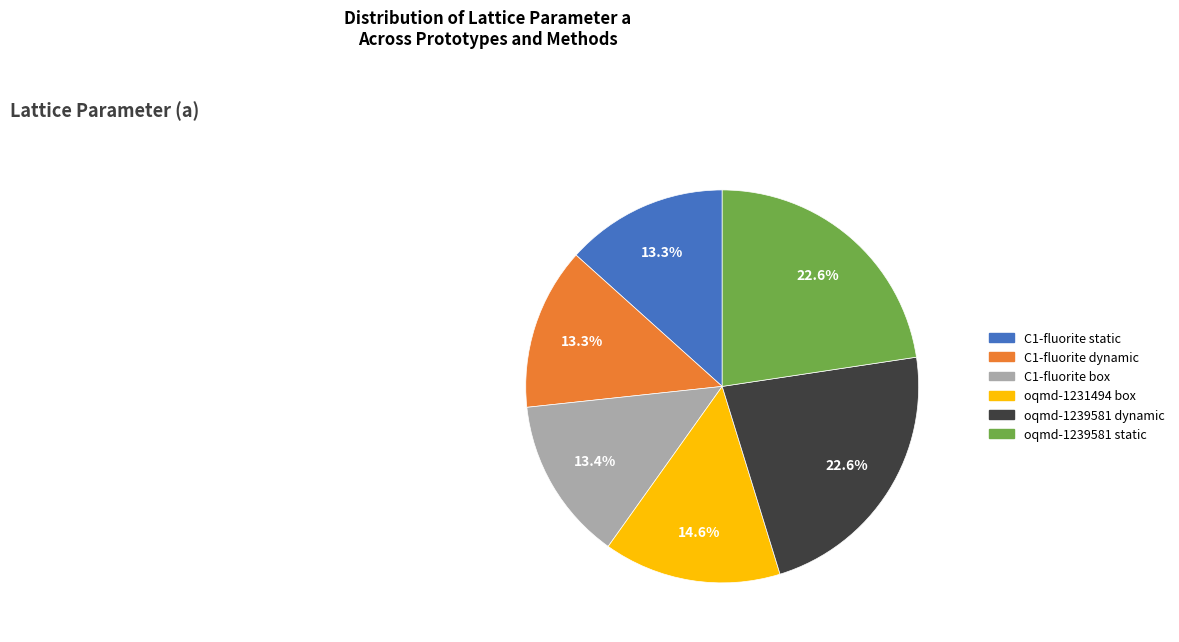

What percentage do C1-fluorite dynamic and oqmd-1239581 static together represent?

36.0%